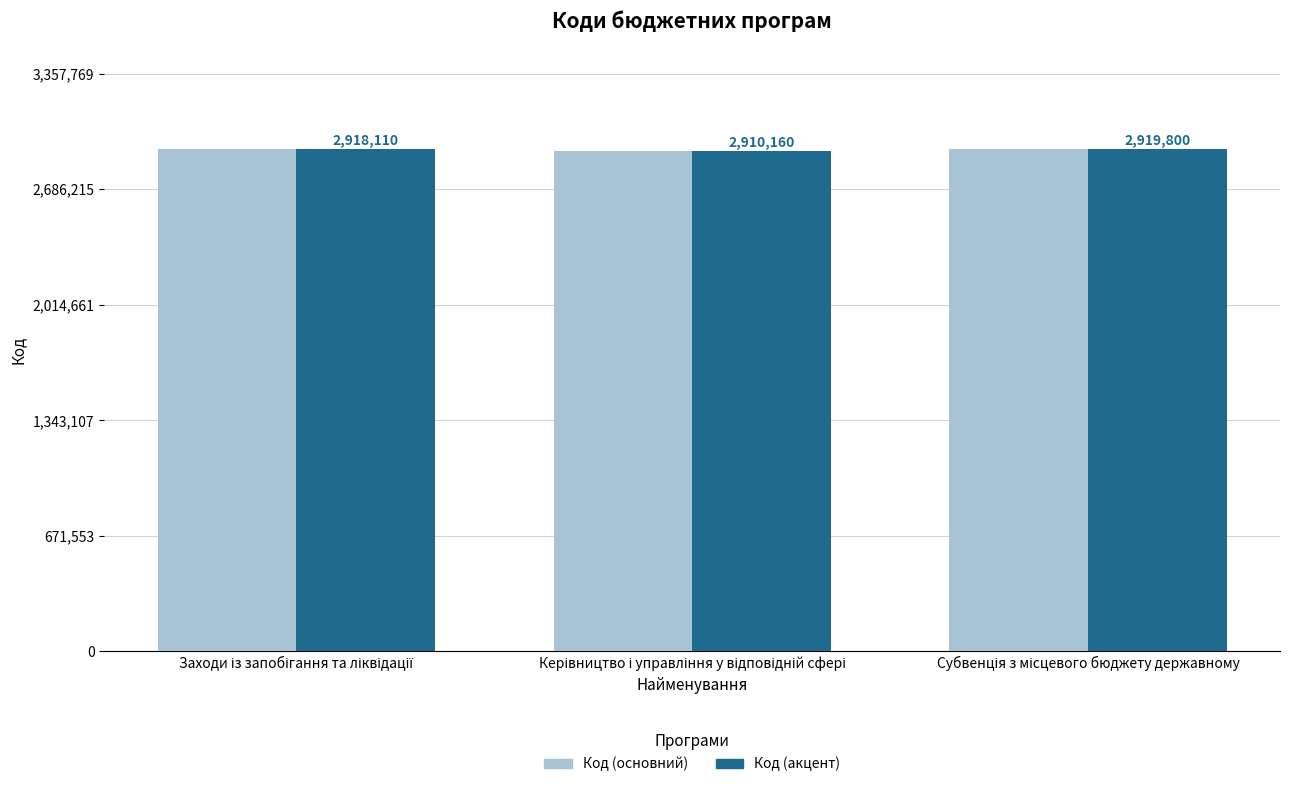

How many Код (основний) values are between 2910160 and 2919800?

3